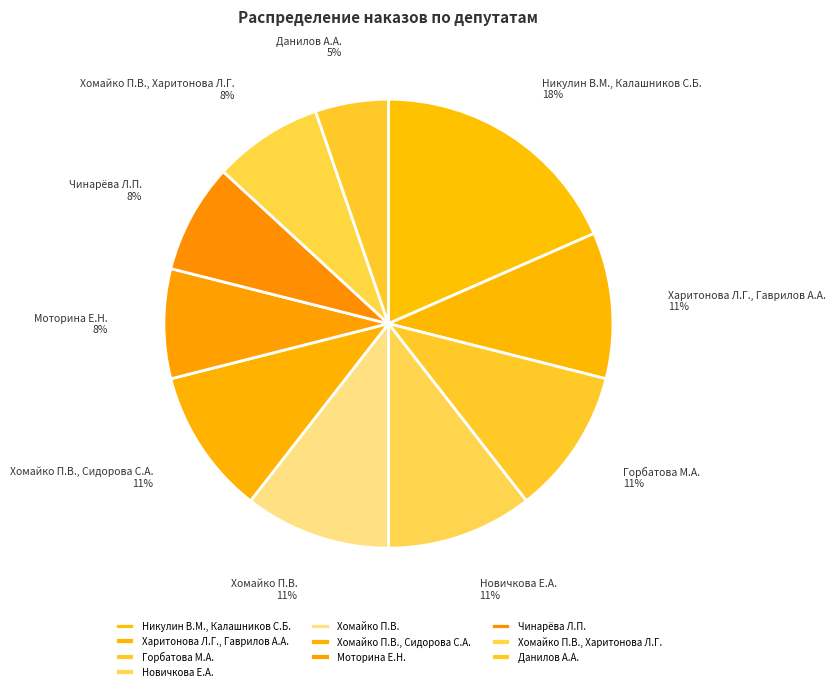

Is Новичкова Е.А. the majority of the pie?

No